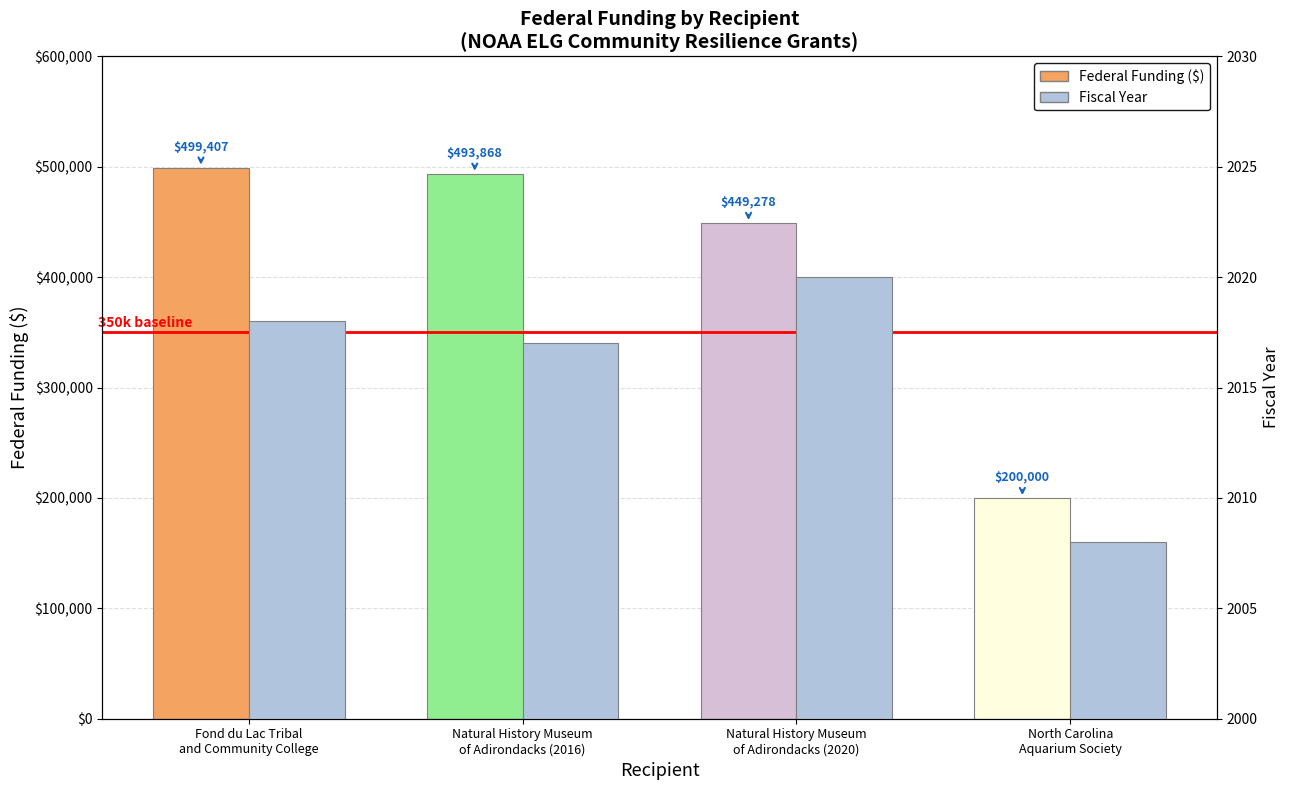

Rank the series at Natural History Museum
of Adirondacks (2020) from highest to lowest value.

Federal Funding ($), Fiscal Year